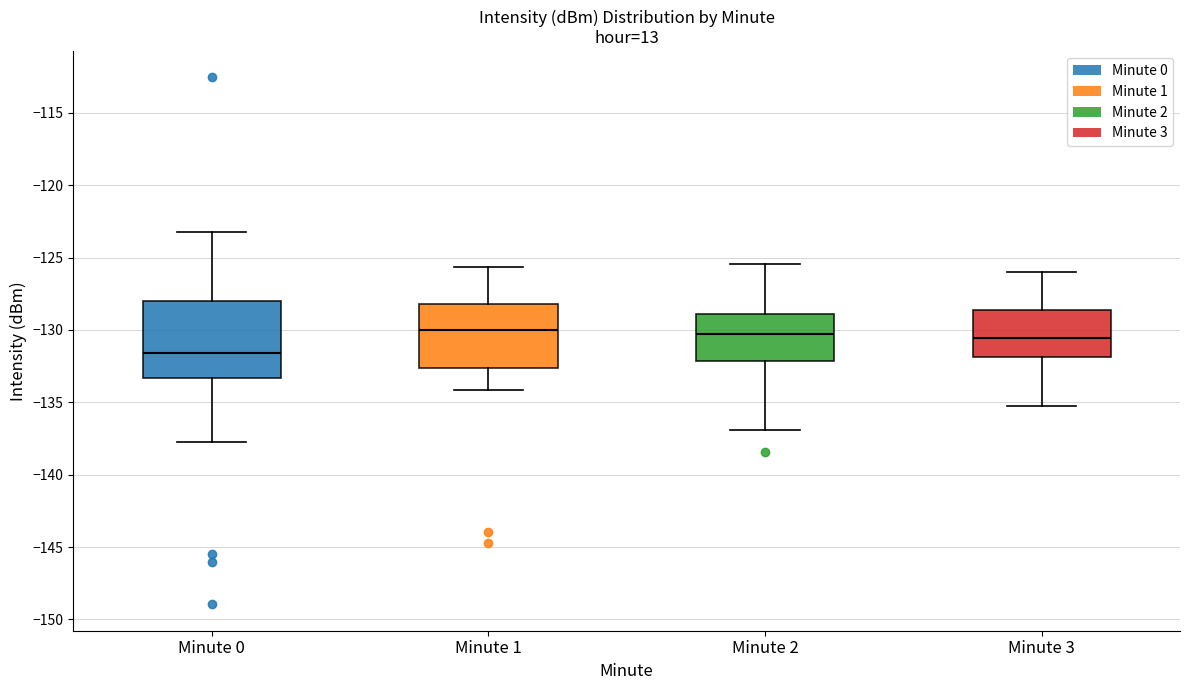

Where is the upper edge of the box for Minute 1 on the y-axis? The values are not printed on the chart, so give them approximately, as read against the axis.

-128.0